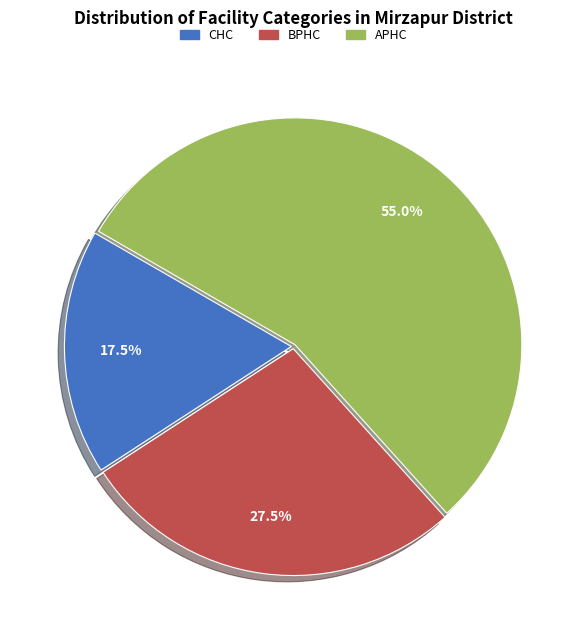

Does any single category account for the majority?

Yes